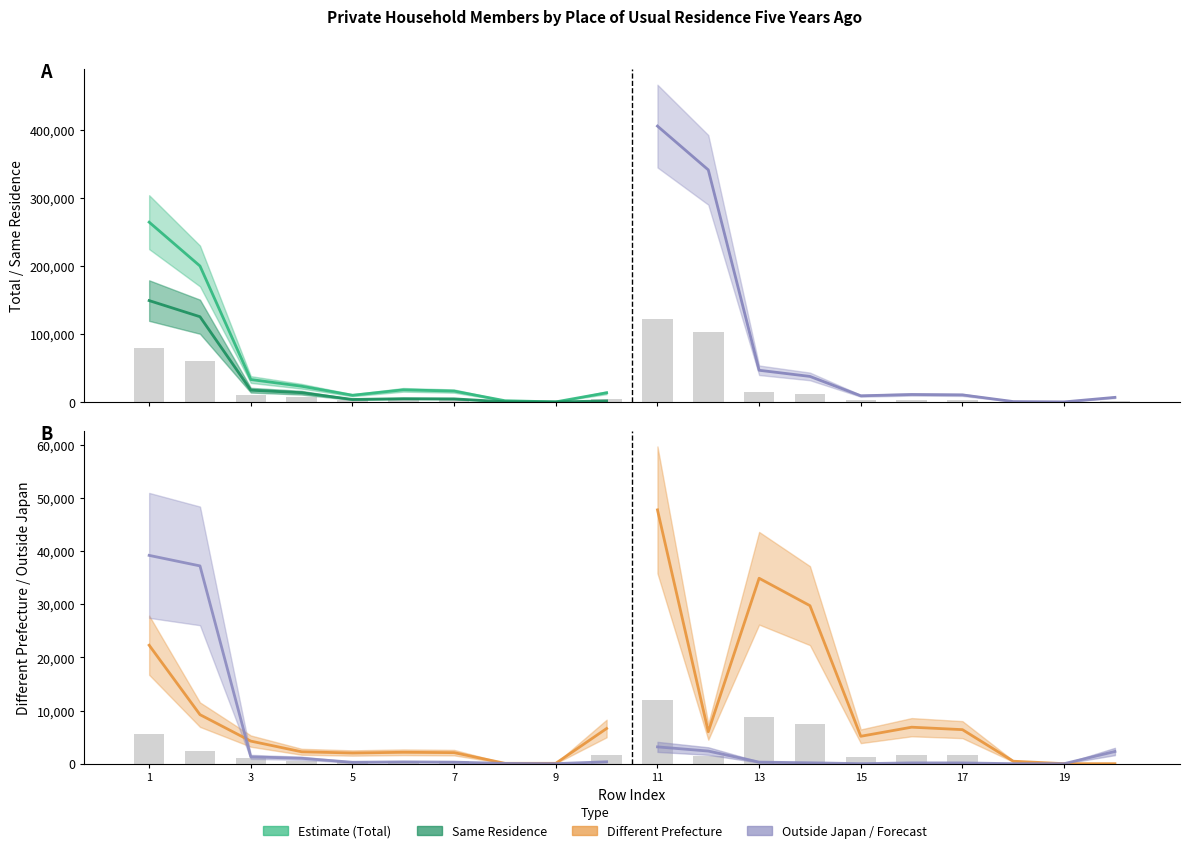

How many series are shown in this chart?

4